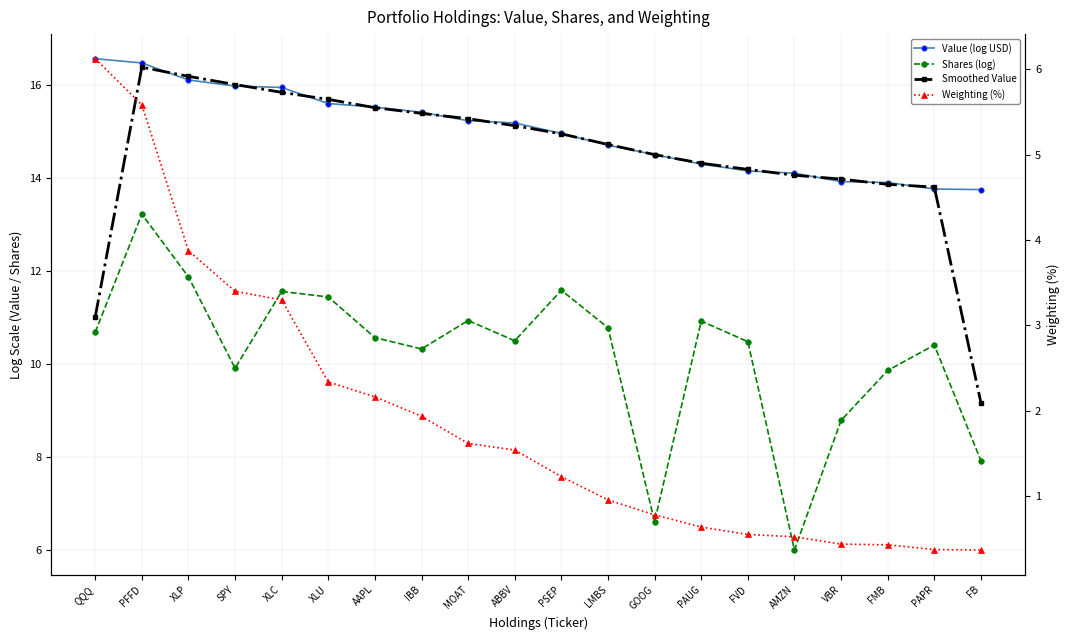

What is the spread (max minus min) of values at PAUG?

13.7